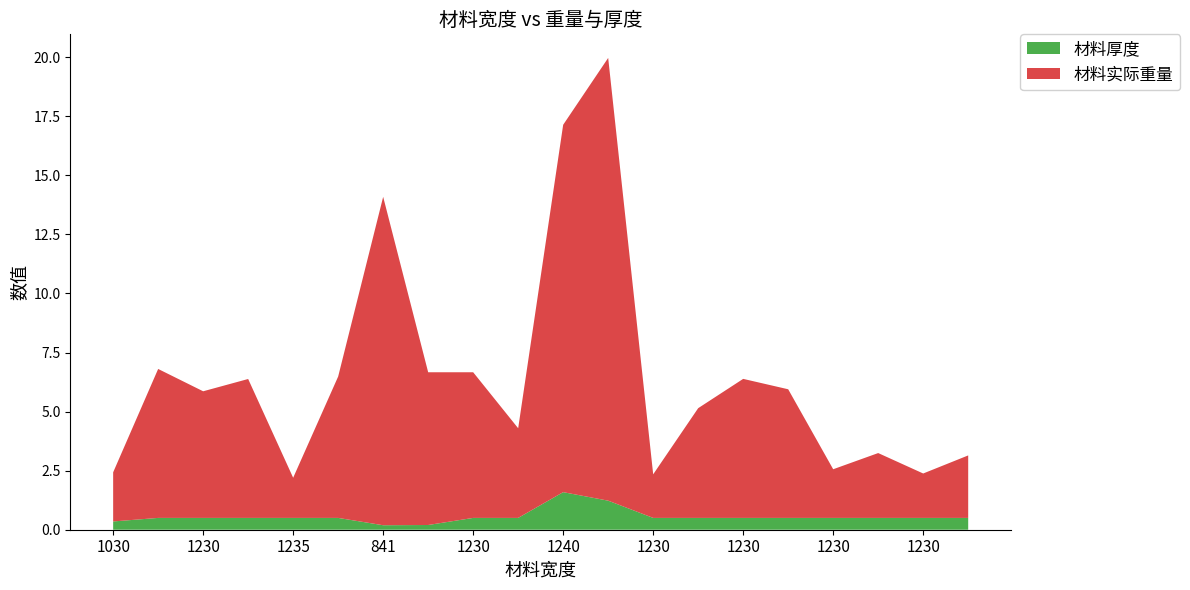

Reading left to right, what are all the values shown in this chart?

材料实际重量: 2.1	6.3	5.4	5.9	1.7	6.0	13.9	6.5	6.2	3.8	15.6	18.7	1.8	4.6	5.9	5.4	2.1	2.7	1.9	2.6
材料厚度: 0.3	0.5	0.5	0.5	0.5	0.5	0.2	0.2	0.5	0.5	1.6	1.2	0.5	0.5	0.5	0.5	0.5	0.5	0.5	0.5